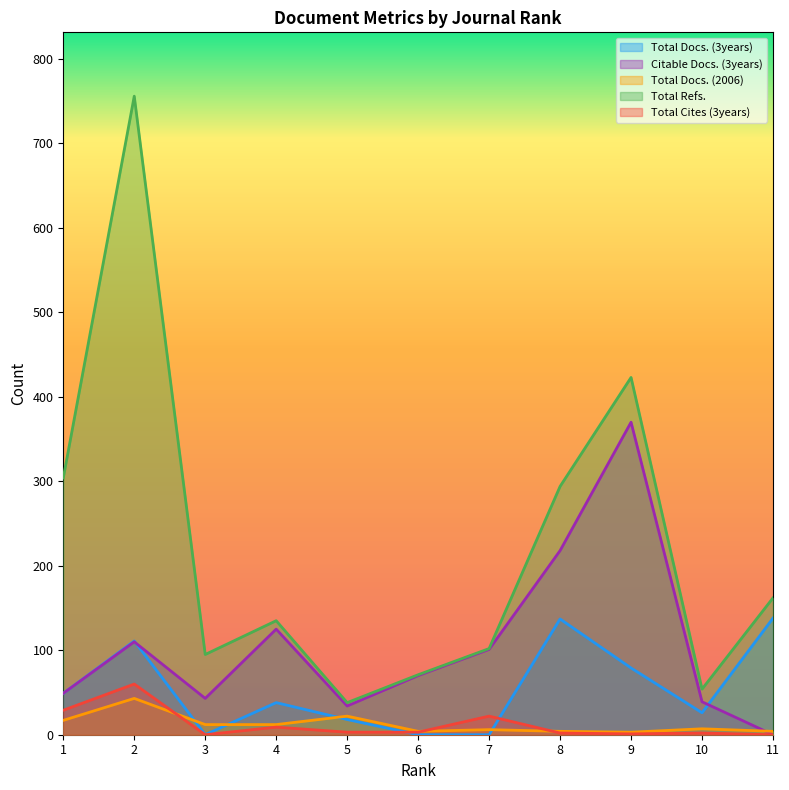

At which label does Total Docs. (2006) first exceed 7?

1